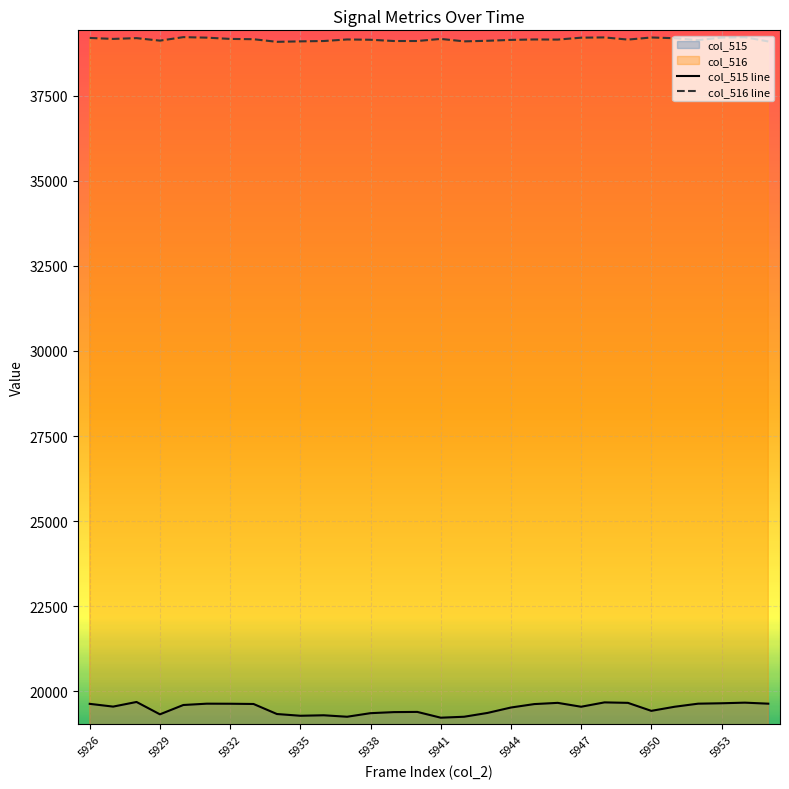

What is the difference between the highest and lowest values at 5950?

19788